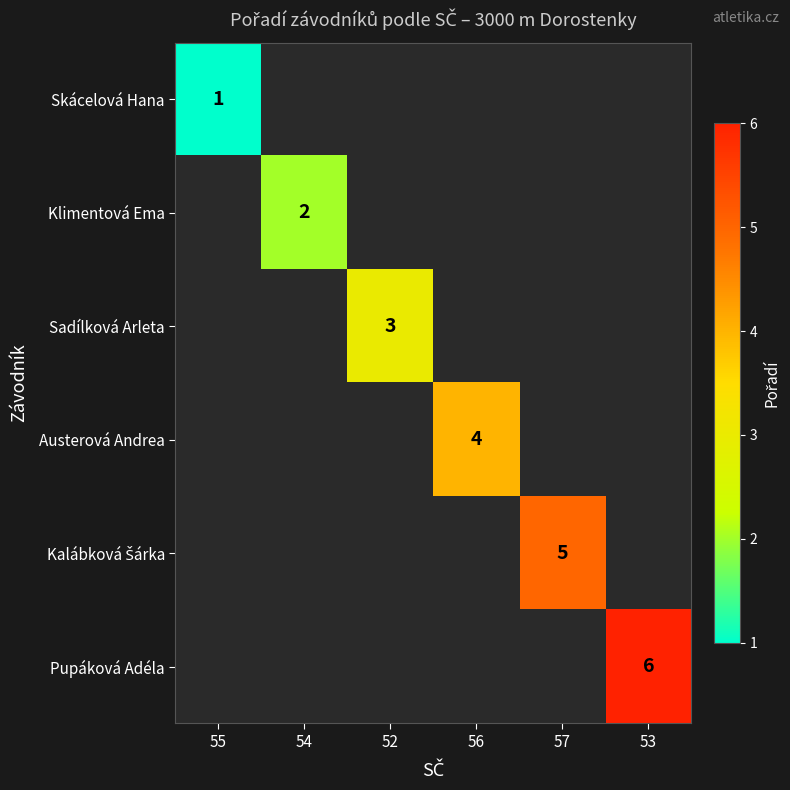

The value of Pupáková Adéla at 53 is 6. True or false?

True